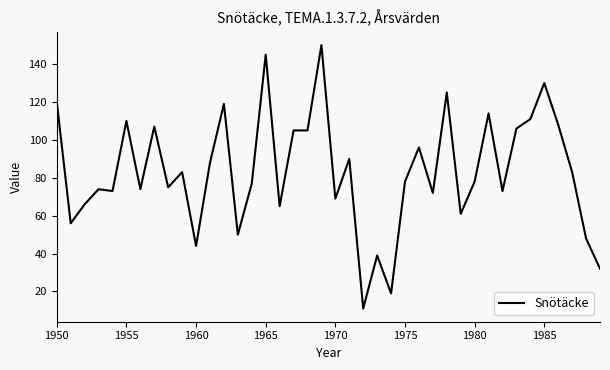

How many categories are shown in the chart?

40